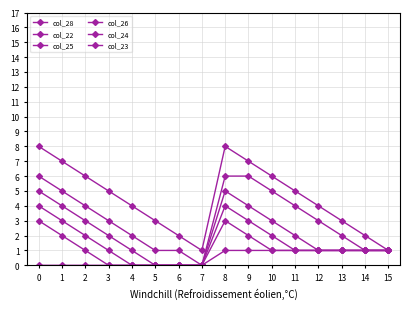

How many lines are shown in the chart?

6